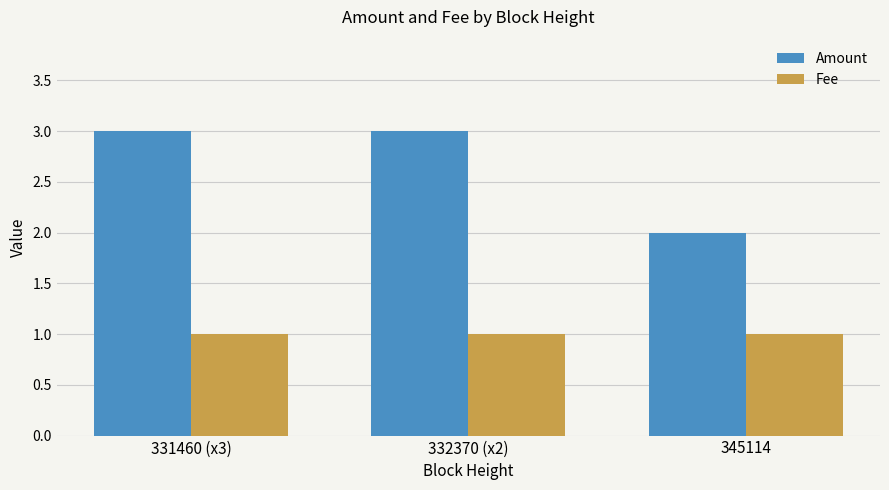

Reading left to right, what are all the values shown in this chart?

Amount: 3.0	3.0	2.0
Fee: 1.0	1.0	1.0